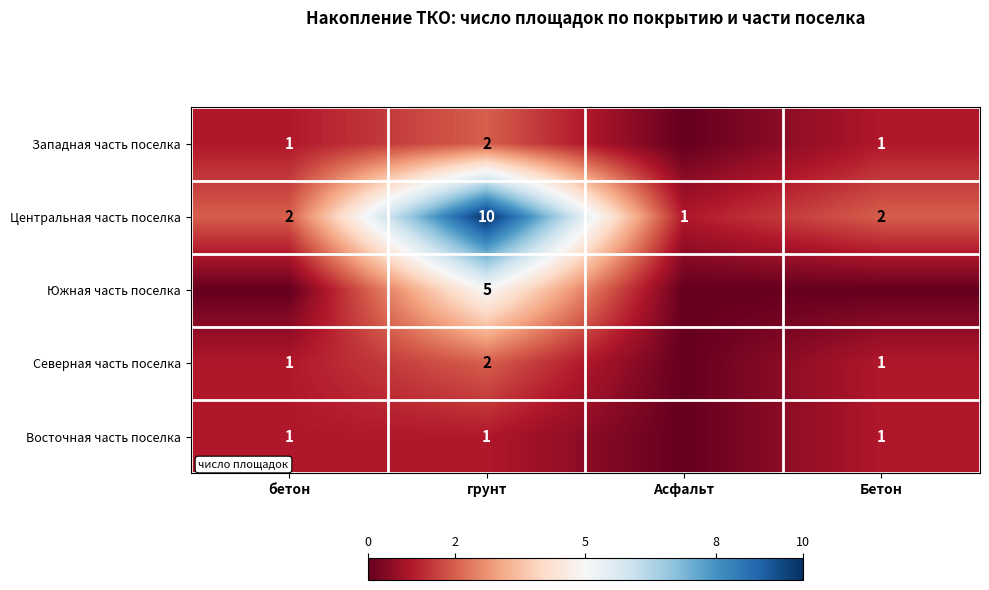

At how many categories does at least one series exceed 6?

1